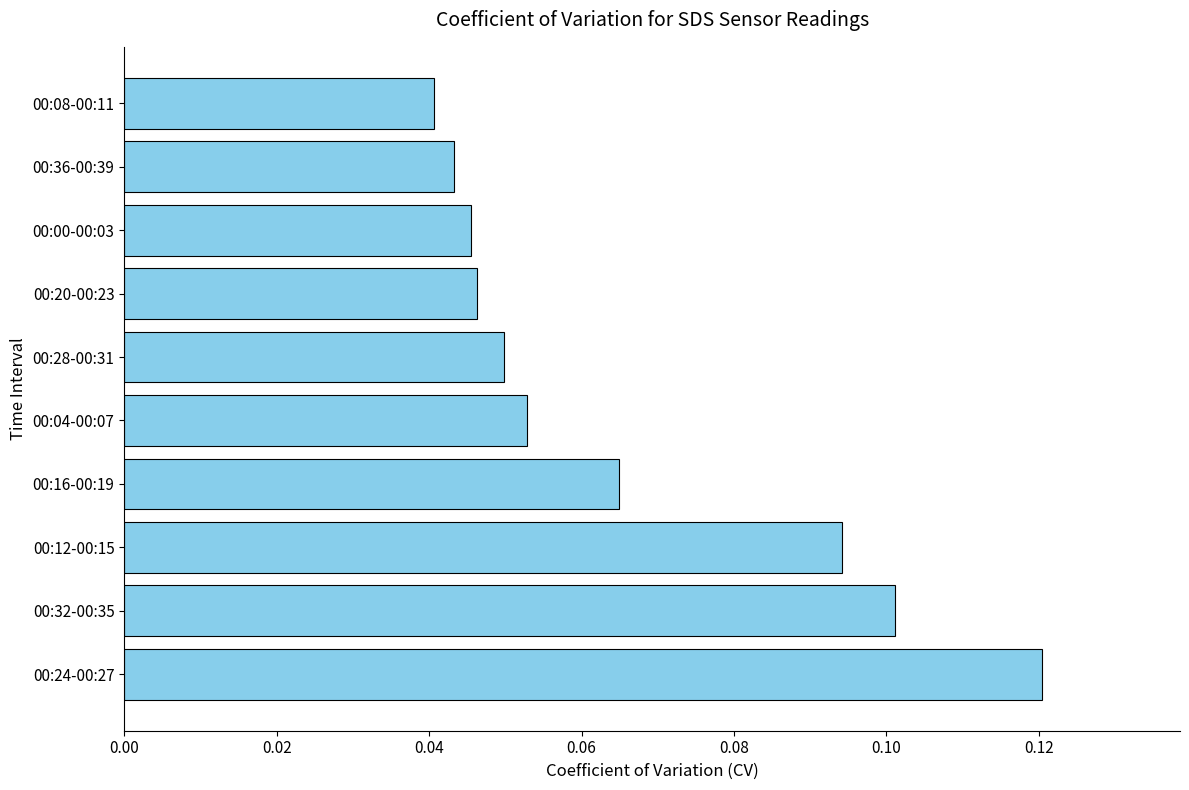

What is the sum of all values?

0.7